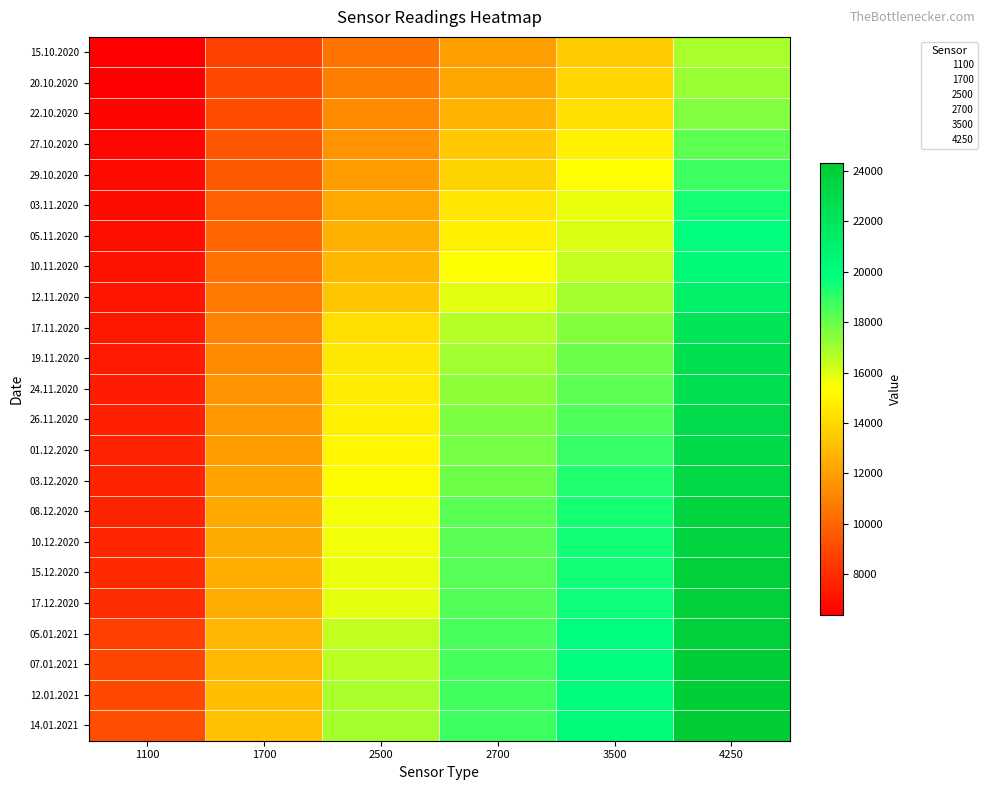

At which category is the sum across all series the highest?

4250